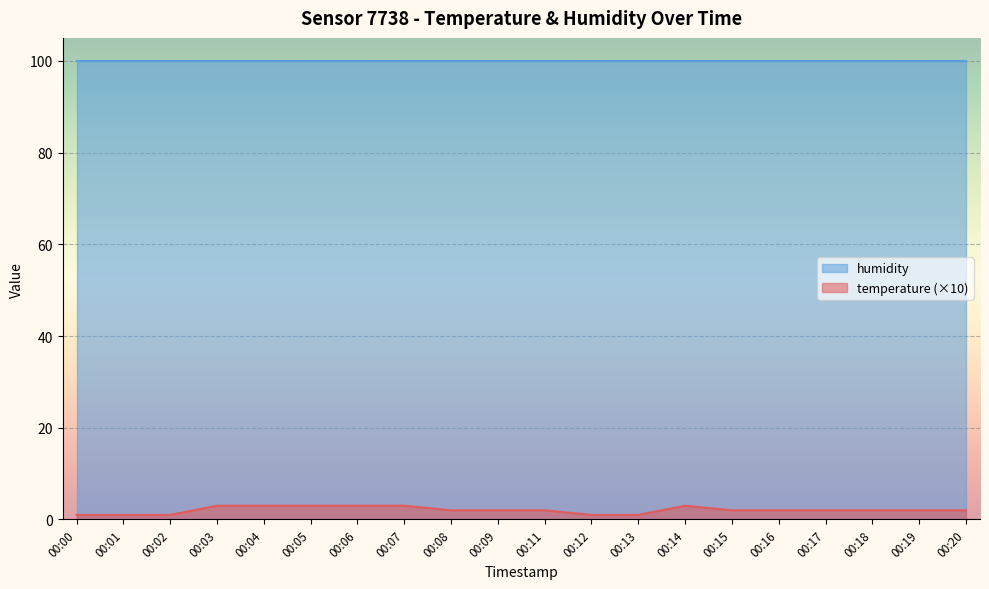

List the series in order of their peak value, lowest first.

temperature (×10), humidity